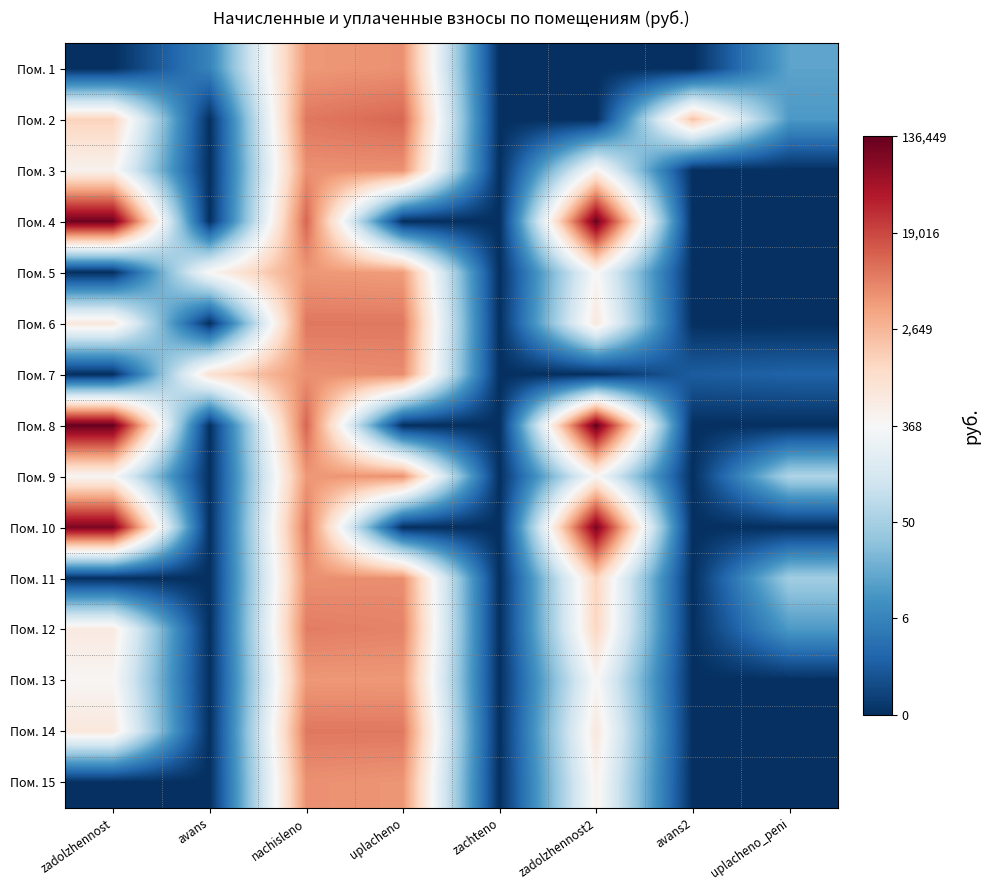

Reading left to right, transcribe all the data shown in this chart.

Пом. 1: zadolzhennost=0.0	avans=2.0	nachisleno=8.5	uplacheno=8.6	zachteno=0.0	zadolzhennost2=0.0	avans2=0.0	uplacheno_peni=2.8
Пом. 2: zadolzhennost=7.2	avans=0.0	nachisleno=9.0	uplacheno=9.3	zachteno=0.0	zadolzhennost2=0.0	avans2=7.6	uplacheno_peni=2.5
Пом. 3: zadolzhennost=6.1	avans=0.0	nachisleno=8.6	uplacheno=8.6	zachteno=0.0	zadolzhennost2=6.1	avans2=0.0	uplacheno_peni=0.0
Пом. 4: zadolzhennost=11.7	avans=0.0	nachisleno=9.3	uplacheno=0.0	zachteno=0.0	zadolzhennost2=11.7	avans2=0.0	uplacheno_peni=0.0
Пом. 5: zadolzhennost=0.0	avans=6.0	nachisleno=8.5	uplacheno=8.4	zachteno=0.0	zadolzhennost2=6.0	avans2=0.0	uplacheno_peni=0.0
Пом. 6: zadolzhennost=6.5	avans=0.0	nachisleno=9.0	uplacheno=9.0	zachteno=0.0	zadolzhennost2=6.5	avans2=0.0	uplacheno_peni=0.0
Пом. 7: zadolzhennost=0.0	avans=6.8	nachisleno=8.6	uplacheno=8.7	zachteno=0.0	zadolzhennost2=0.0	avans2=1.0	uplacheno_peni=1.2
Пом. 8: zadolzhennost=11.8	avans=0.0	nachisleno=9.3	uplacheno=0.0	zachteno=0.0	zadolzhennost2=11.8	avans2=0.0	uplacheno_peni=0.0
Пом. 9: zadolzhennost=6.0	avans=0.0	nachisleno=8.5	uplacheno=8.6	zachteno=0.0	zadolzhennost2=6.0	avans2=0.0	uplacheno_peni=4.1
Пом. 10: zadolzhennost=11.5	avans=0.0	nachisleno=9.0	uplacheno=0.0	zachteno=0.0	zadolzhennost2=11.5	avans2=0.0	uplacheno_peni=0.0
Пом. 11: zadolzhennost=0.0	avans=0.0	nachisleno=8.6	uplacheno=8.7	zachteno=0.0	zadolzhennost2=7.2	avans2=0.0	uplacheno_peni=3.9
Пом. 12: zadolzhennost=6.5	avans=0.0	nachisleno=8.9	uplacheno=8.8	zachteno=0.0	zadolzhennost2=7.1	avans2=0.0	uplacheno_peni=2.5
Пом. 13: zadolzhennost=6.0	avans=0.0	nachisleno=8.5	uplacheno=8.5	zachteno=0.0	zadolzhennost2=6.0	avans2=0.0	uplacheno_peni=0.0
Пом. 14: zadolzhennost=6.5	avans=0.0	nachisleno=9.0	uplacheno=9.0	zachteno=0.0	zadolzhennost2=6.5	avans2=0.0	uplacheno_peni=0.0
Пом. 15: zadolzhennost=0.0	avans=0.0	nachisleno=8.6	uplacheno=8.5	zachteno=0.0	zadolzhennost2=6.1	avans2=0.0	uplacheno_peni=0.0